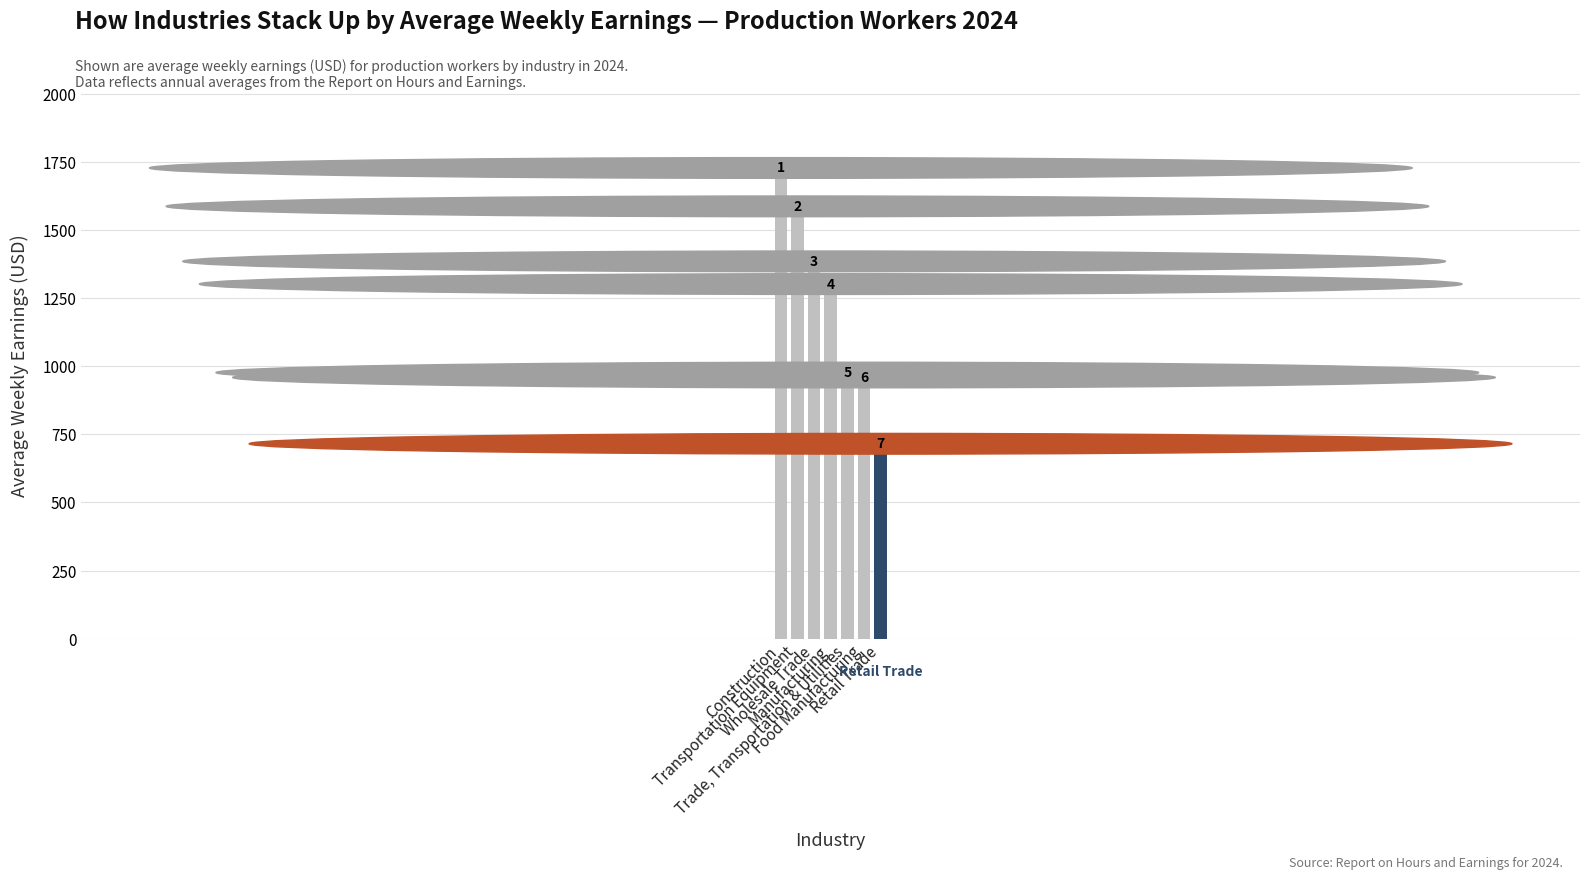

The chart shows a value of 1699.2 at Construction. True or false?

True